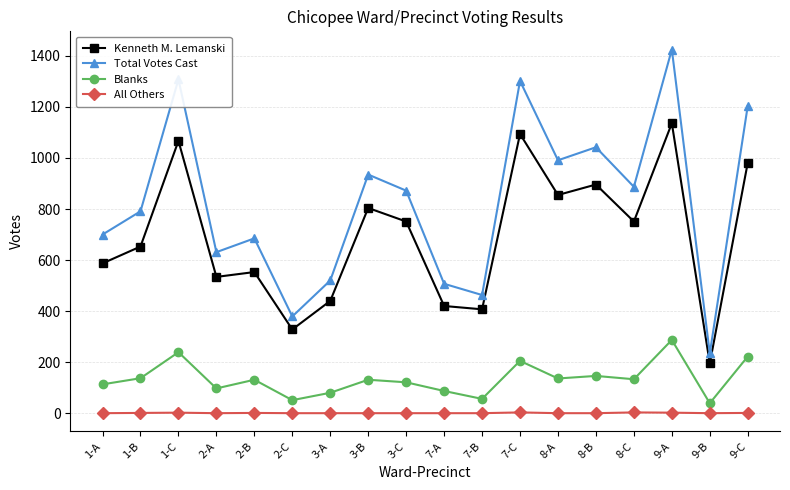

Rank the series by their maximum value, from lowest to highest.

All Others, Blanks, Kenneth M. Lemanski, Total Votes Cast